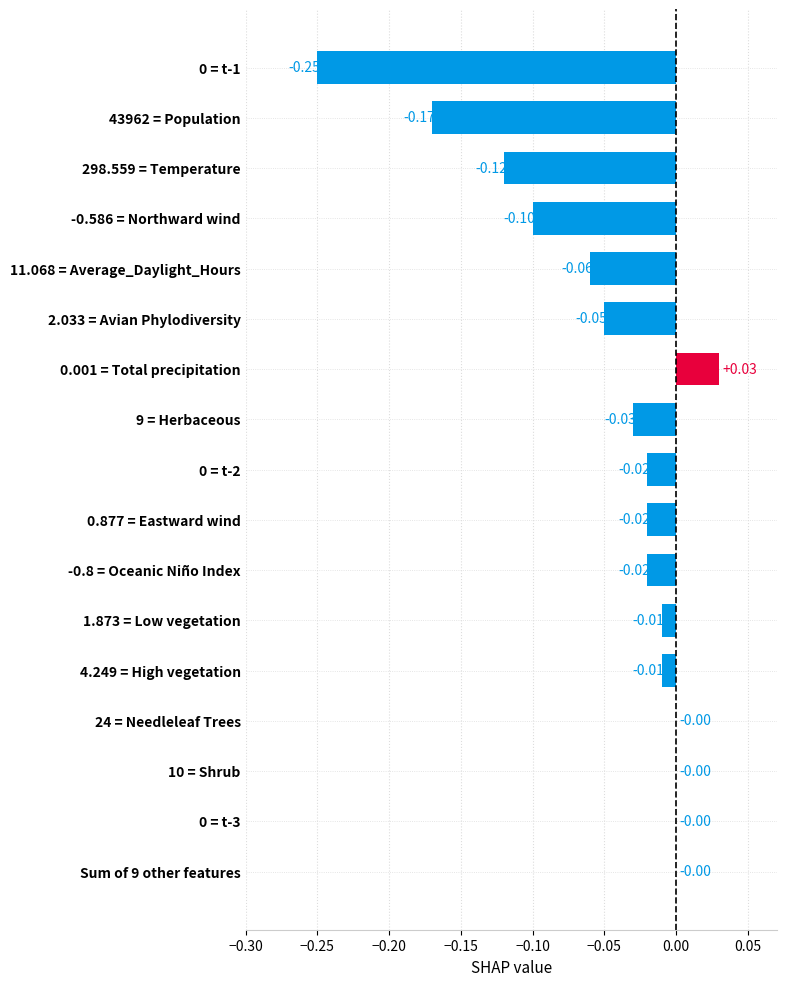

What is the sum of all values?

-0.8